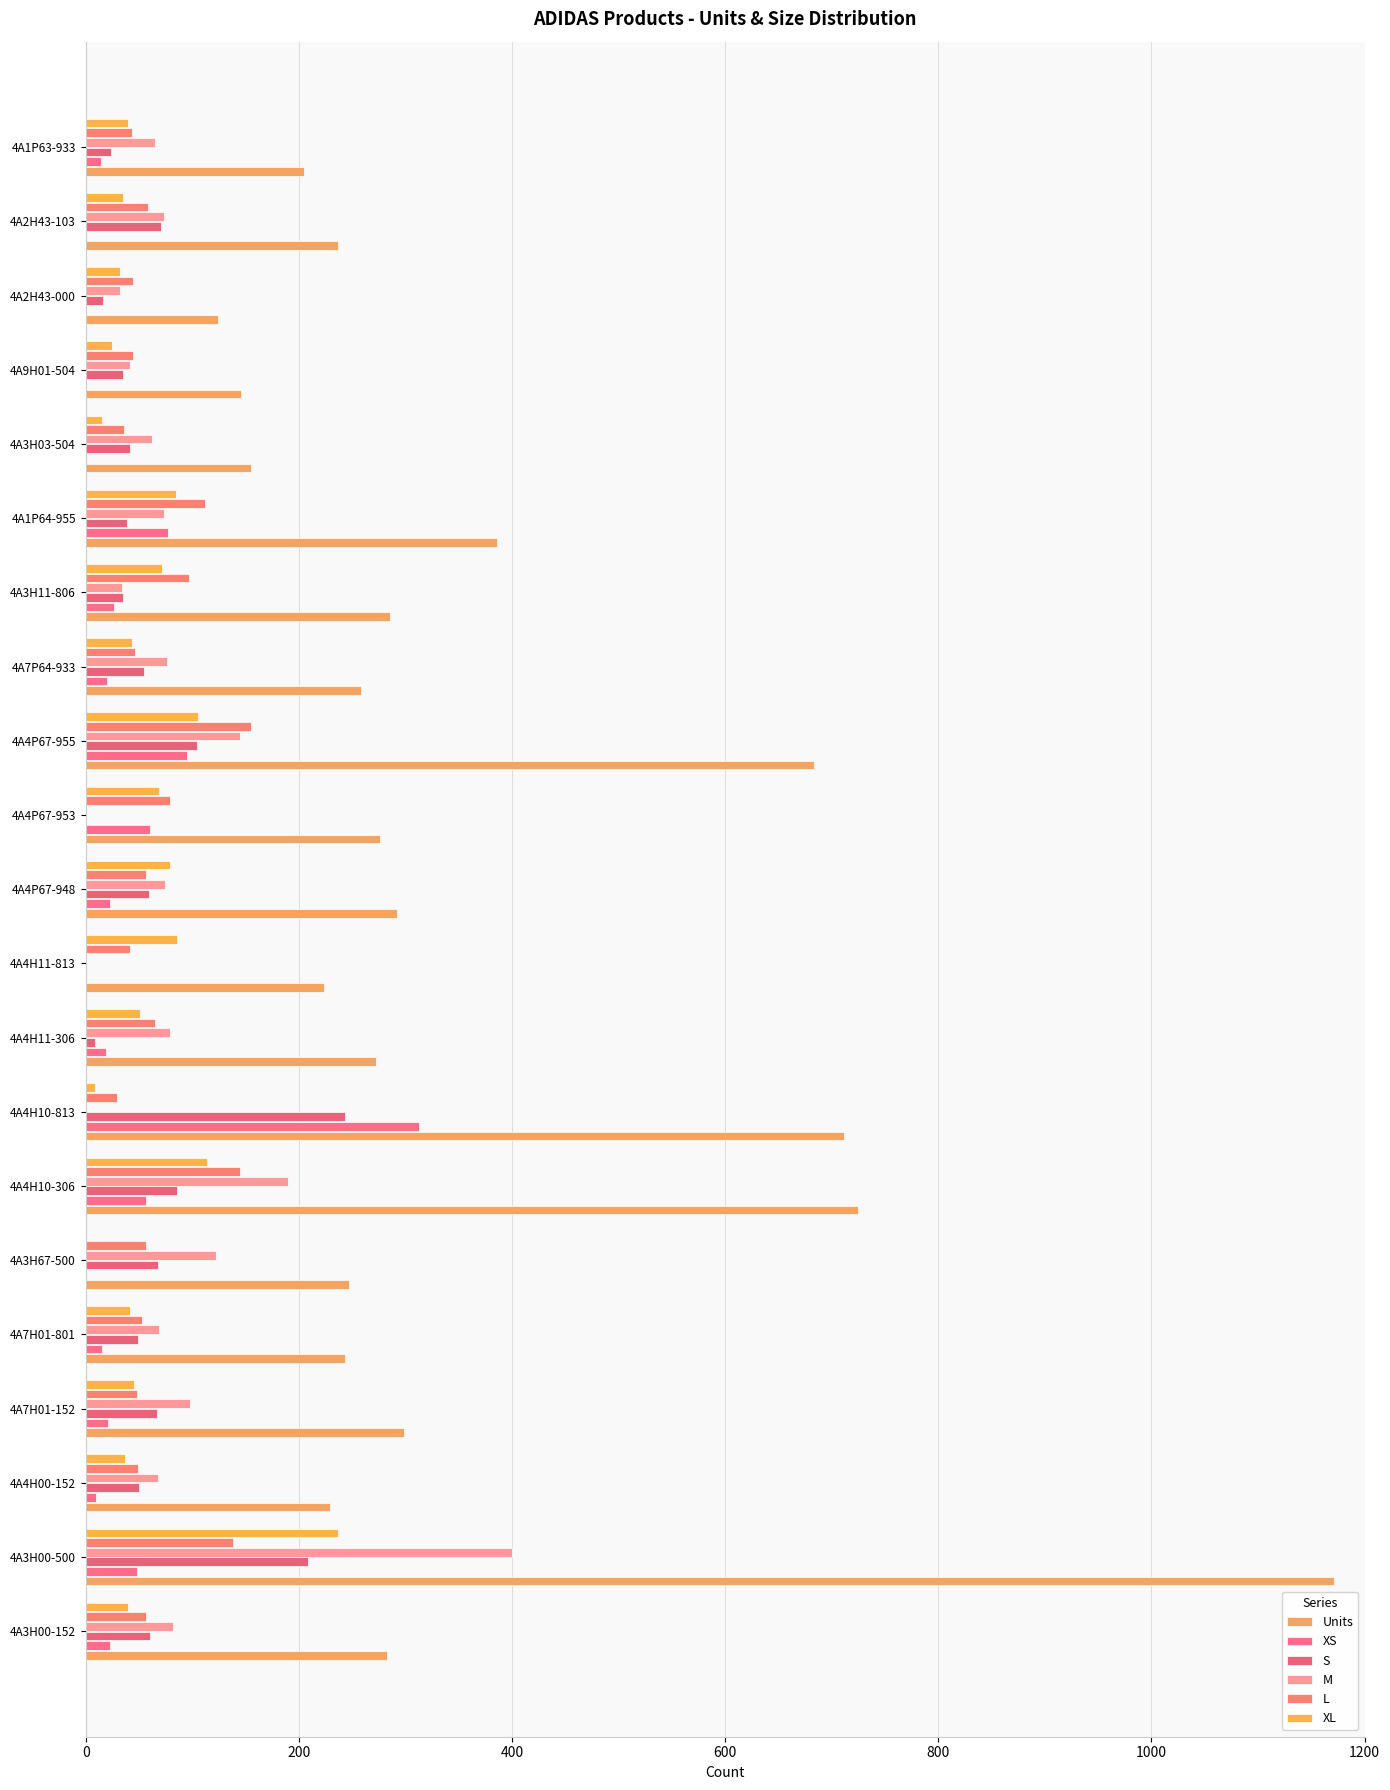

At which category is the sum across all series the highest?

4A3H00-500